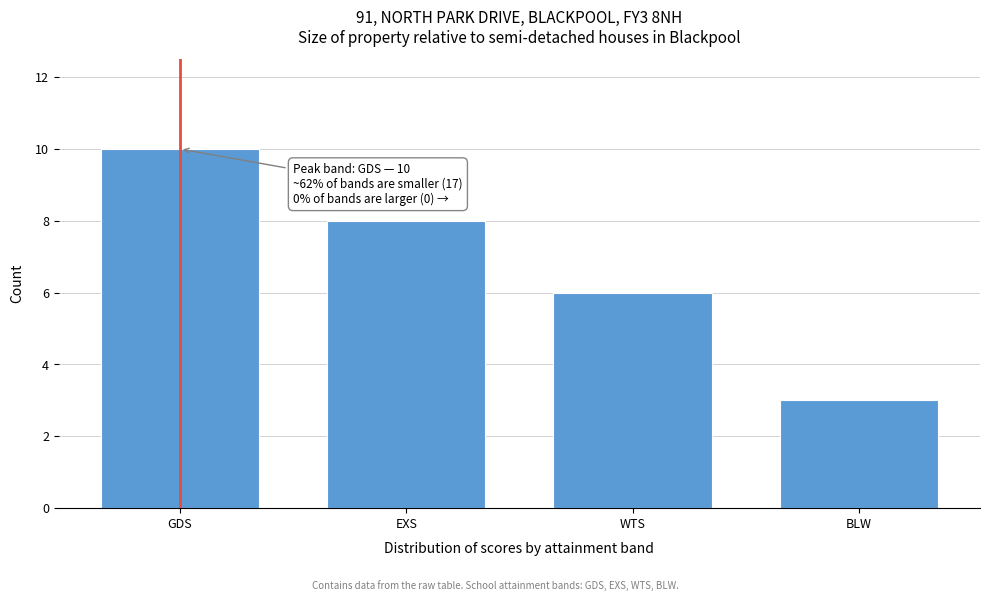

Reading left to right, extract all data points from this chart.

10	8	6	3